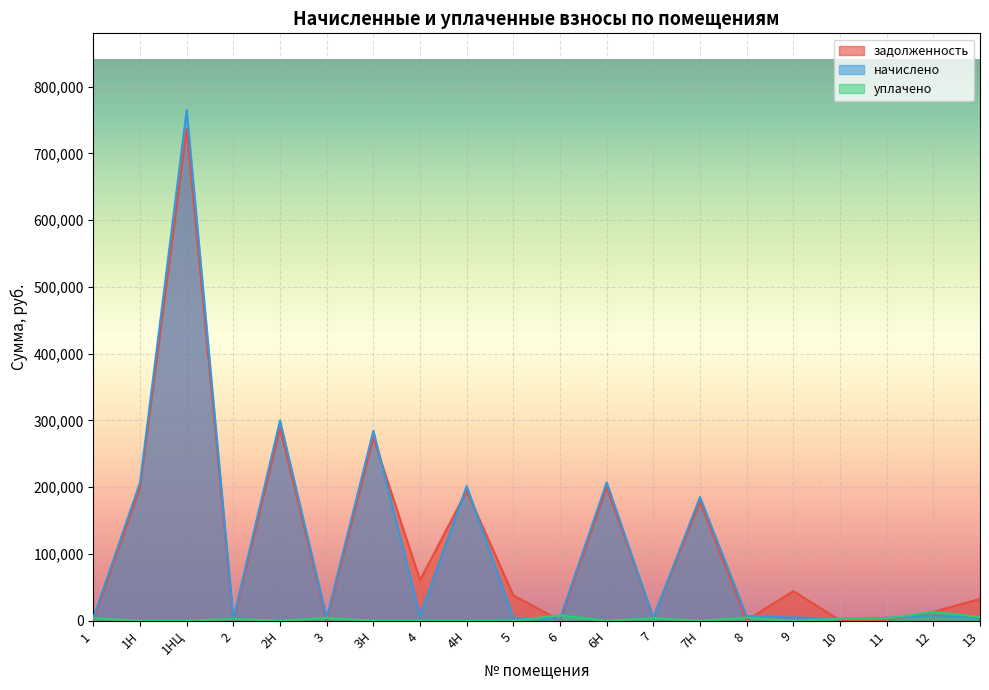

What is the sum of all уплачено values?

53581.0